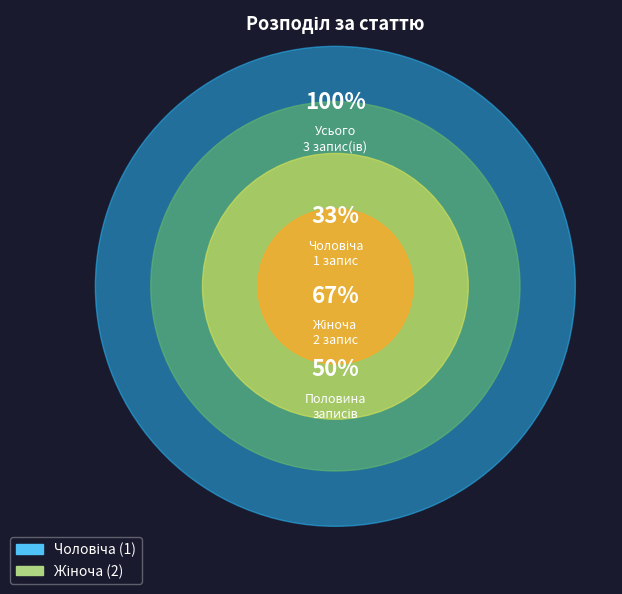

Approximately how many times larger is the value at Чоловіча compared to Жіноча?

0.5